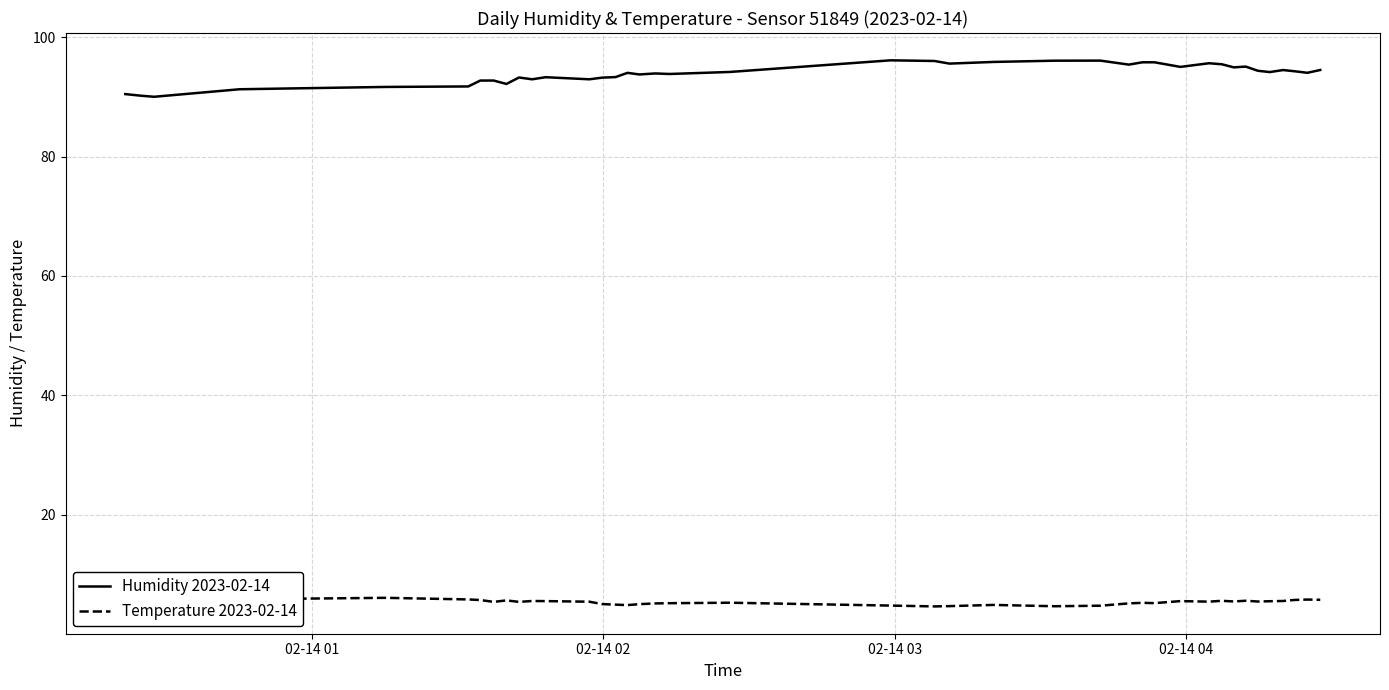

What is the lowest value of the Humidity 2023-02-14 series?

90.0